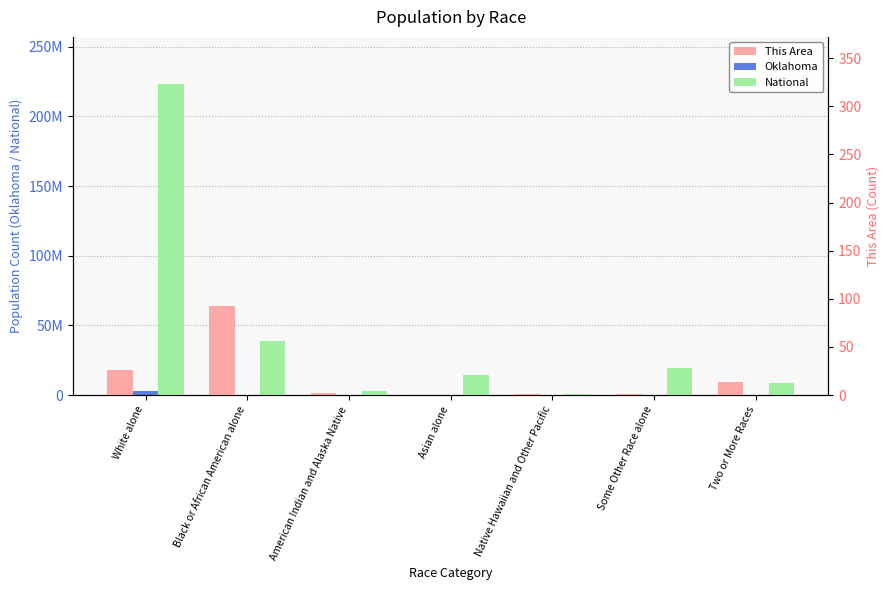

Is it true that This Area equals 2 at American Indian and Alaska Native?

True